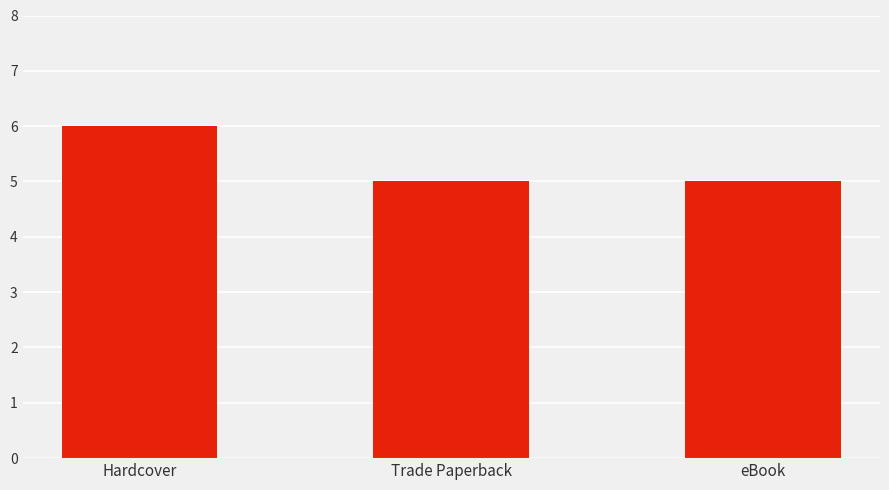

What is the greatest value displayed?

6